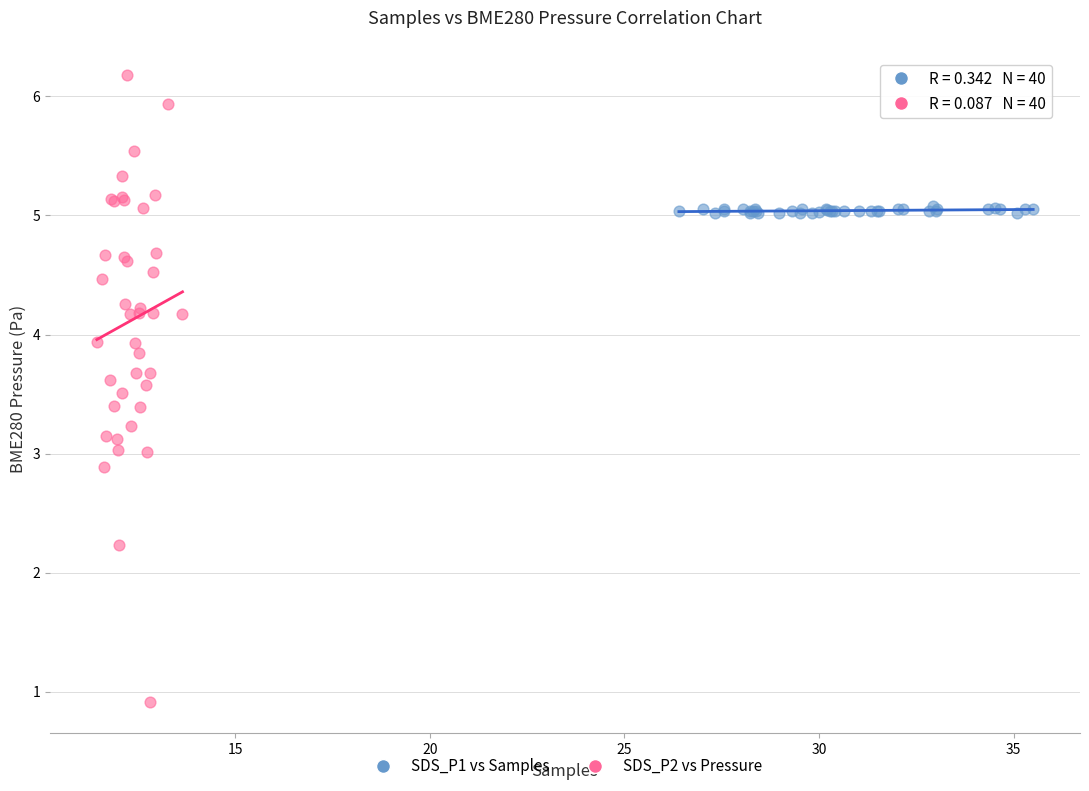

Which series has the largest Y range (max minus min)?

SDS_P2 vs Pressure